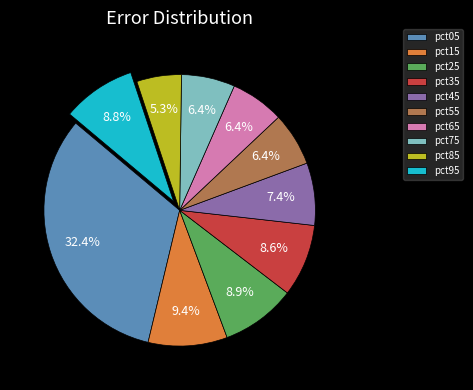

The pct15 slice represents 9% of the pie. True or false?

True